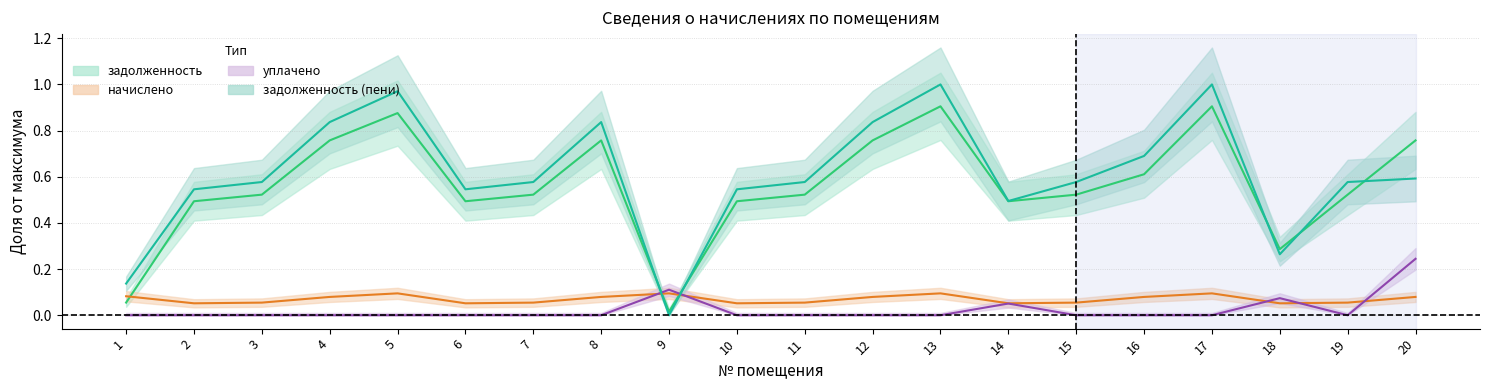

Is it true that начислено equals 0.1 at 1?

False